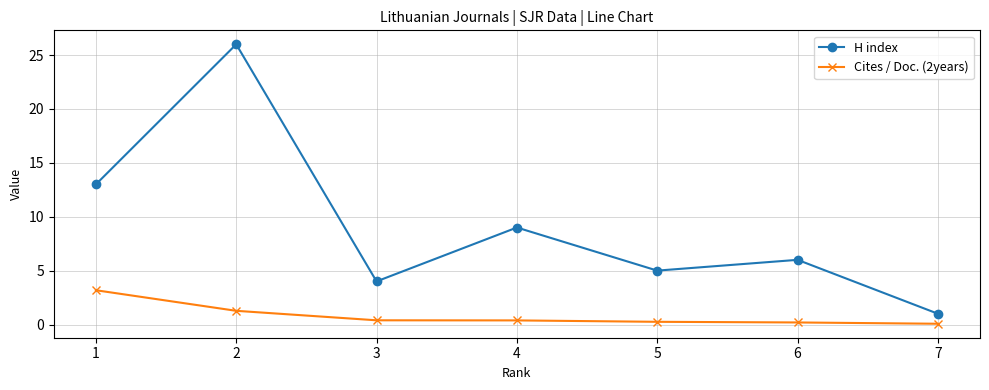

How many lines are shown in the chart?

2